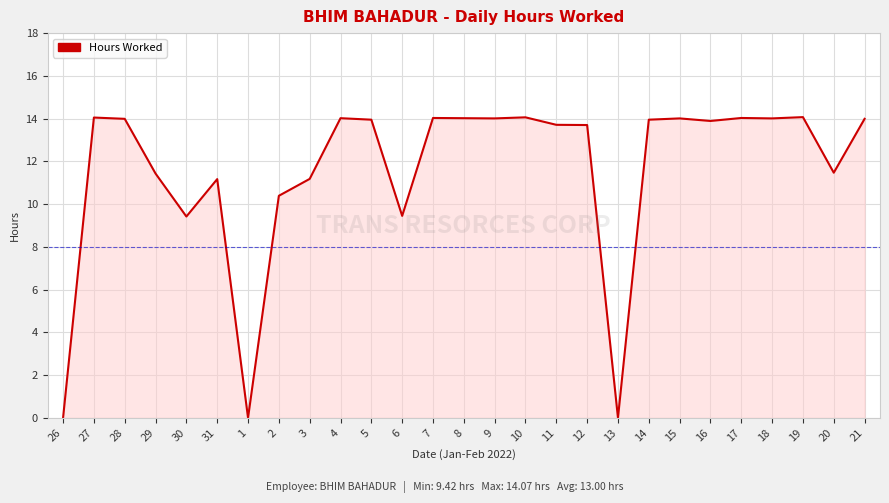

How many series are shown in this chart?

1